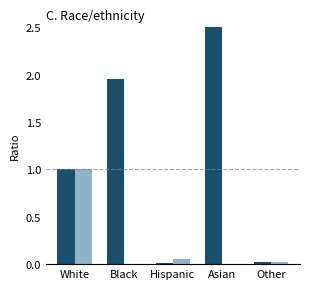

What are all the series names shown in the legend?

This Area, Minnesota